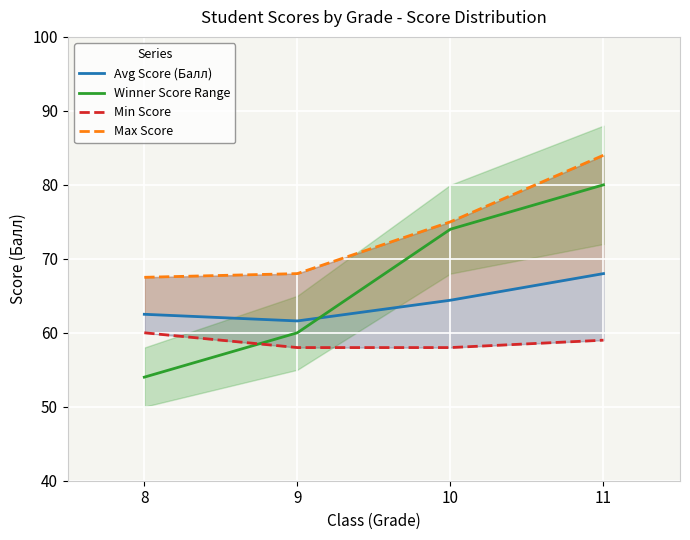

True or false: Winner Score Range has a value of 21.0 at 9.

False